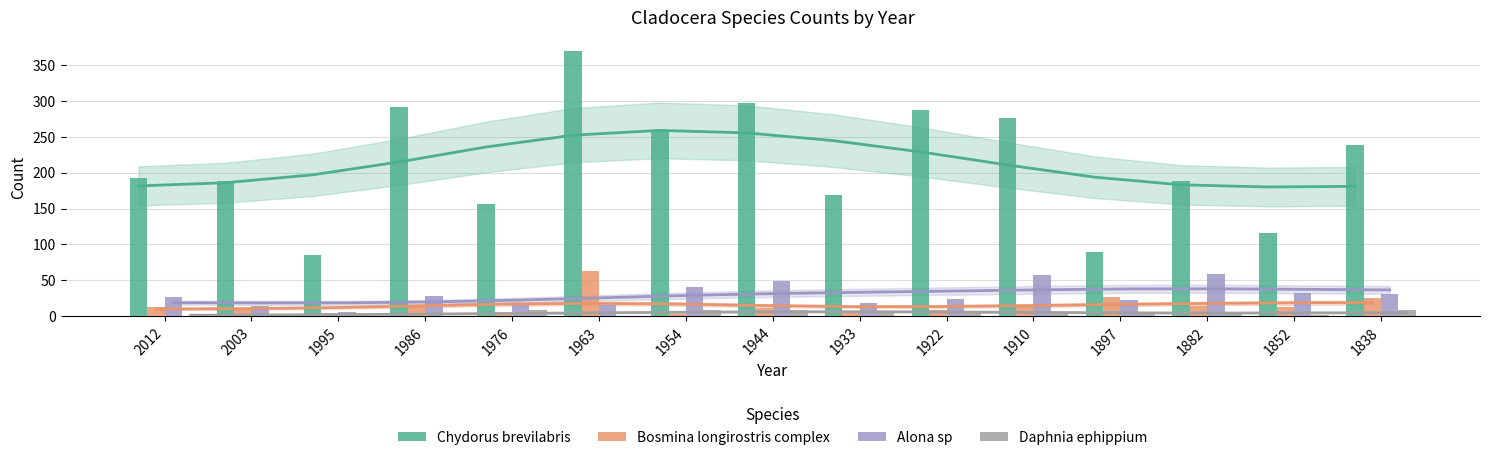

Where does the Chydorus brevilabris series first go above 193?

1986